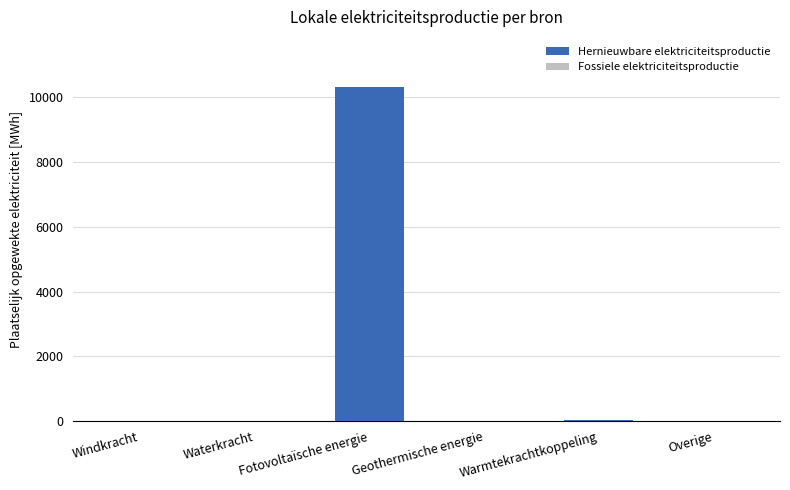

What is the greatest value displayed?

10321.4